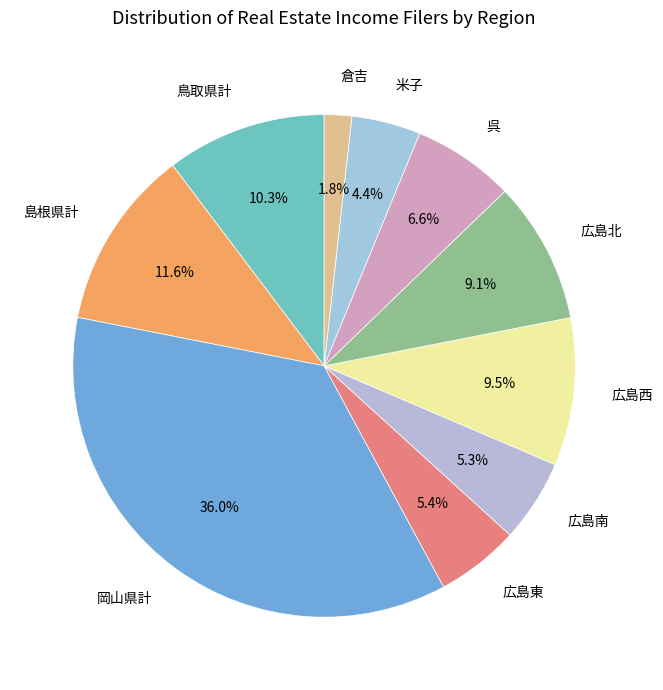

Which slice is the smallest?

倉吉